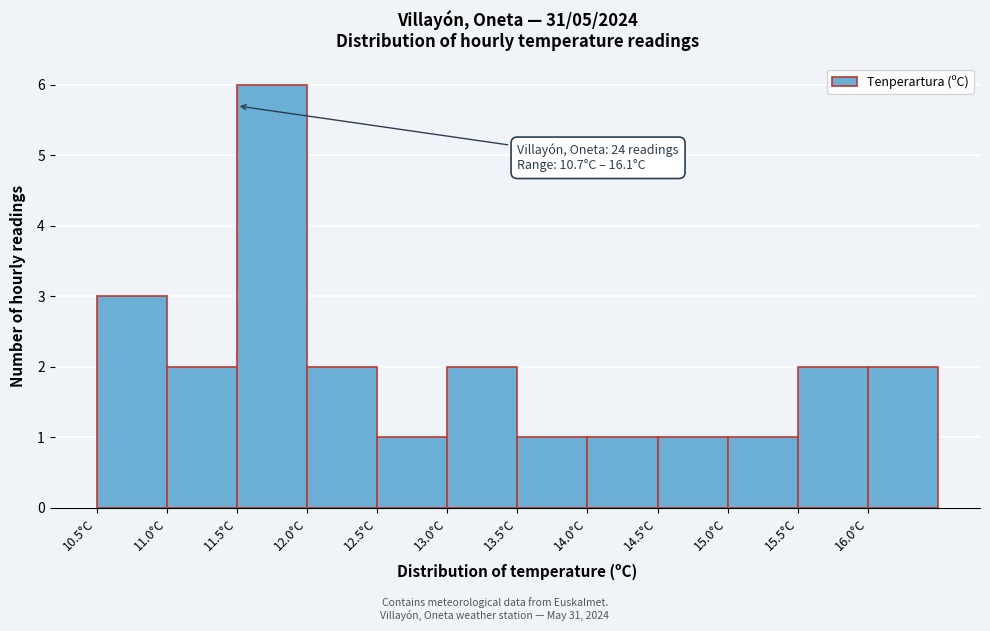

Over which range of the x-axis is the bar tallest?

11.5 to 12.0